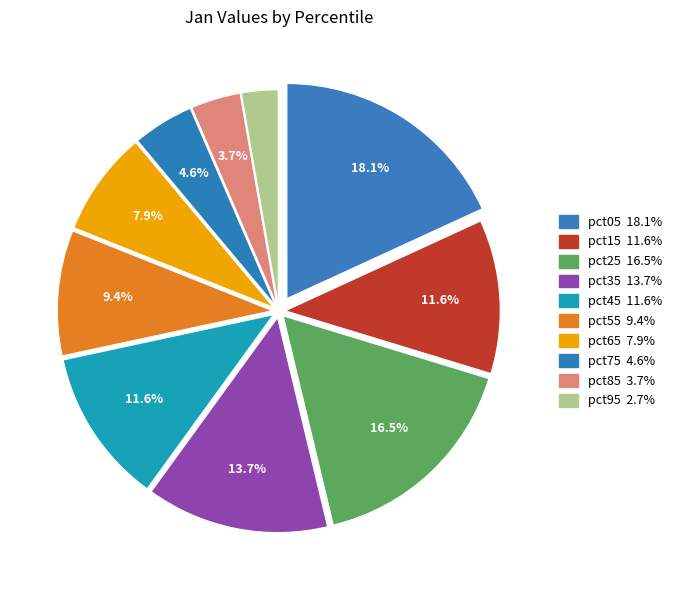

How many slices are in this pie chart?

10